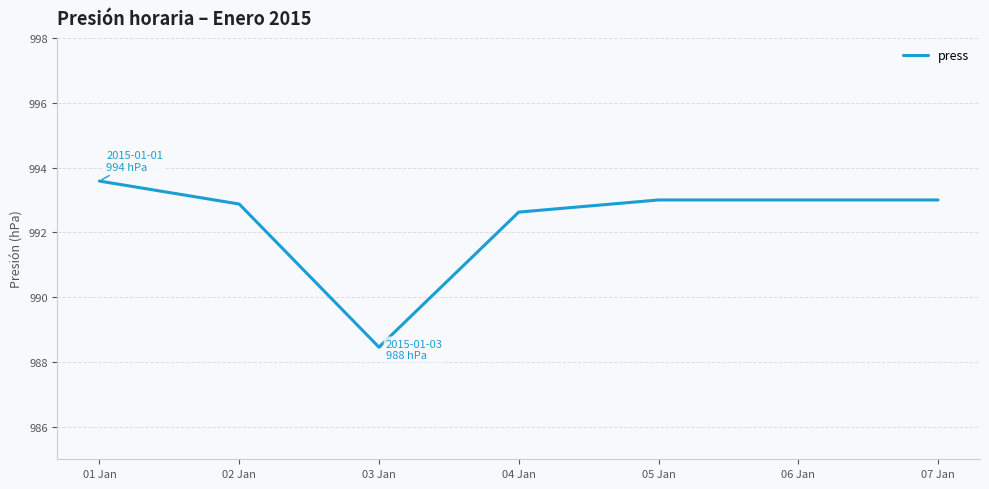

What is the smallest value displayed?

988.5